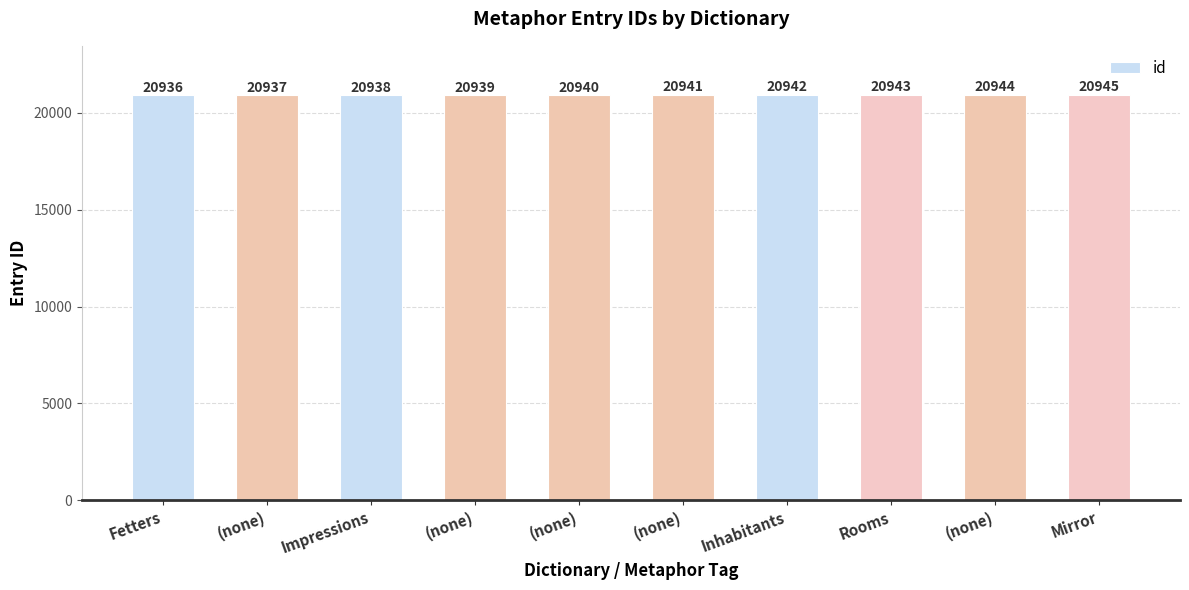

What is the average value?

20940